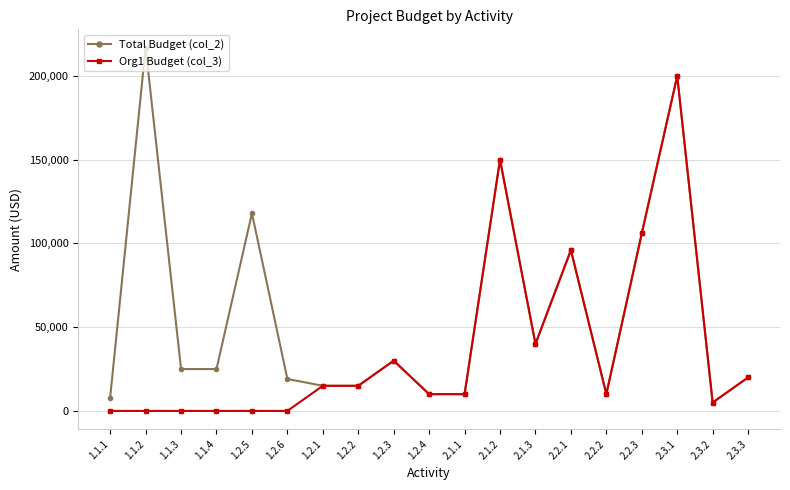

What is the sum of all Org1 Budget (col_3) values?

707000